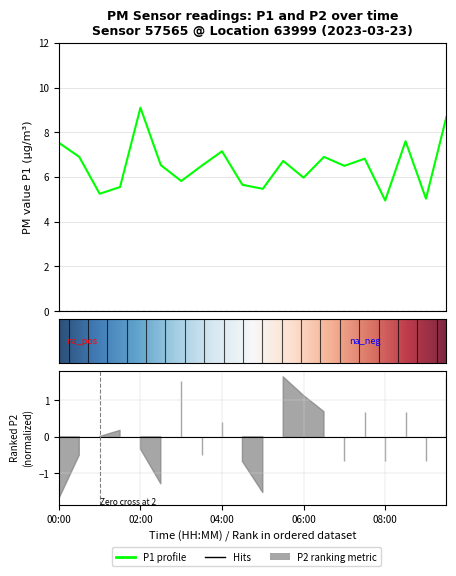

Where does the data first go above 6?

00:00